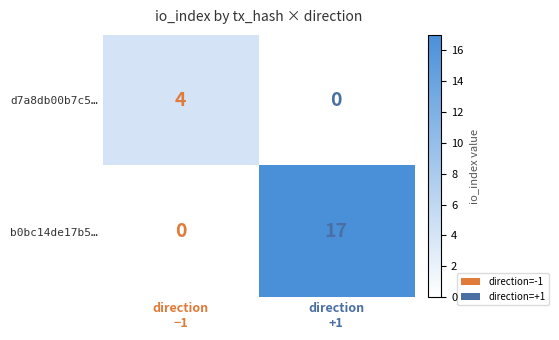

Which series has the largest total across all categories?

b0bc14de17b5…